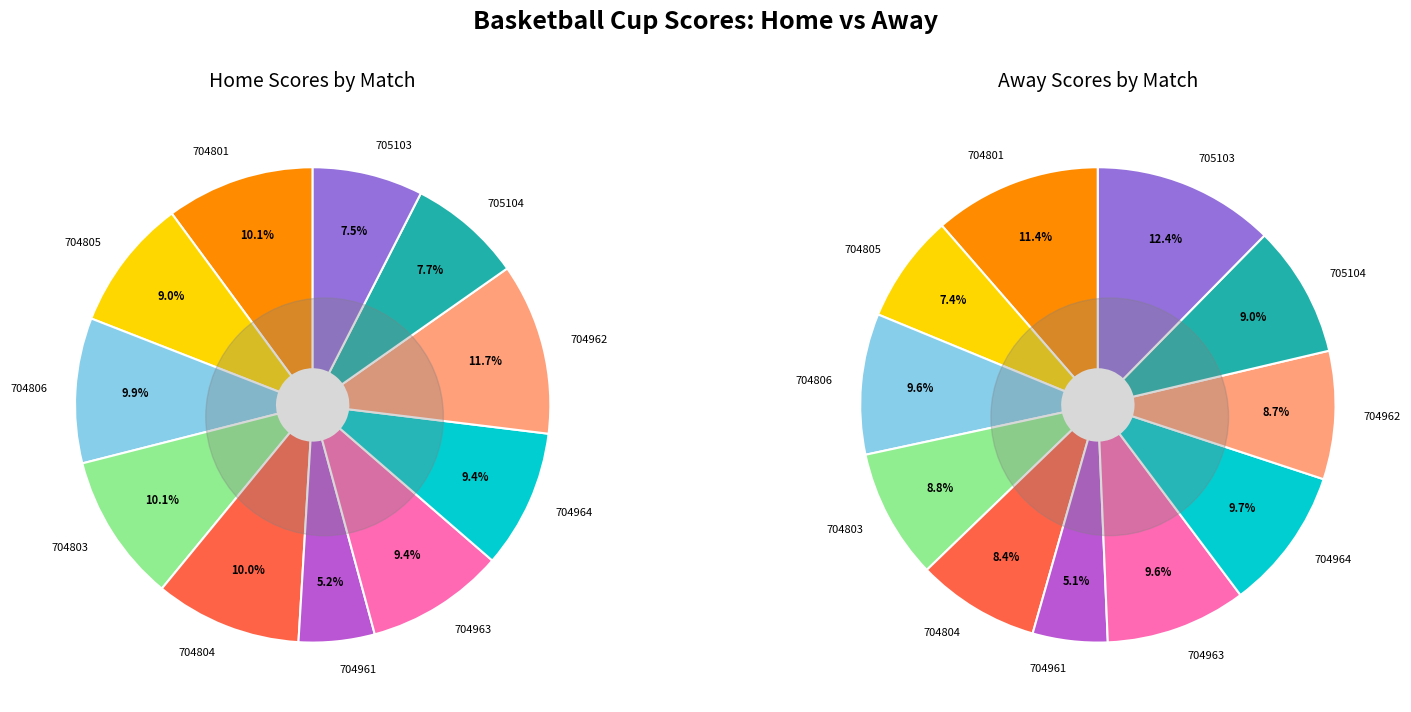

To the nearest percent, what is the average slice percentage?

9%